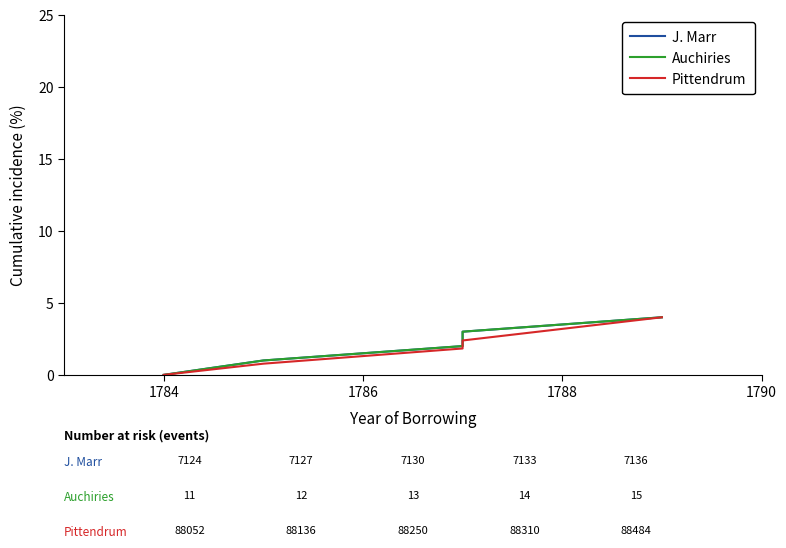

How many lines are shown in the chart?

3